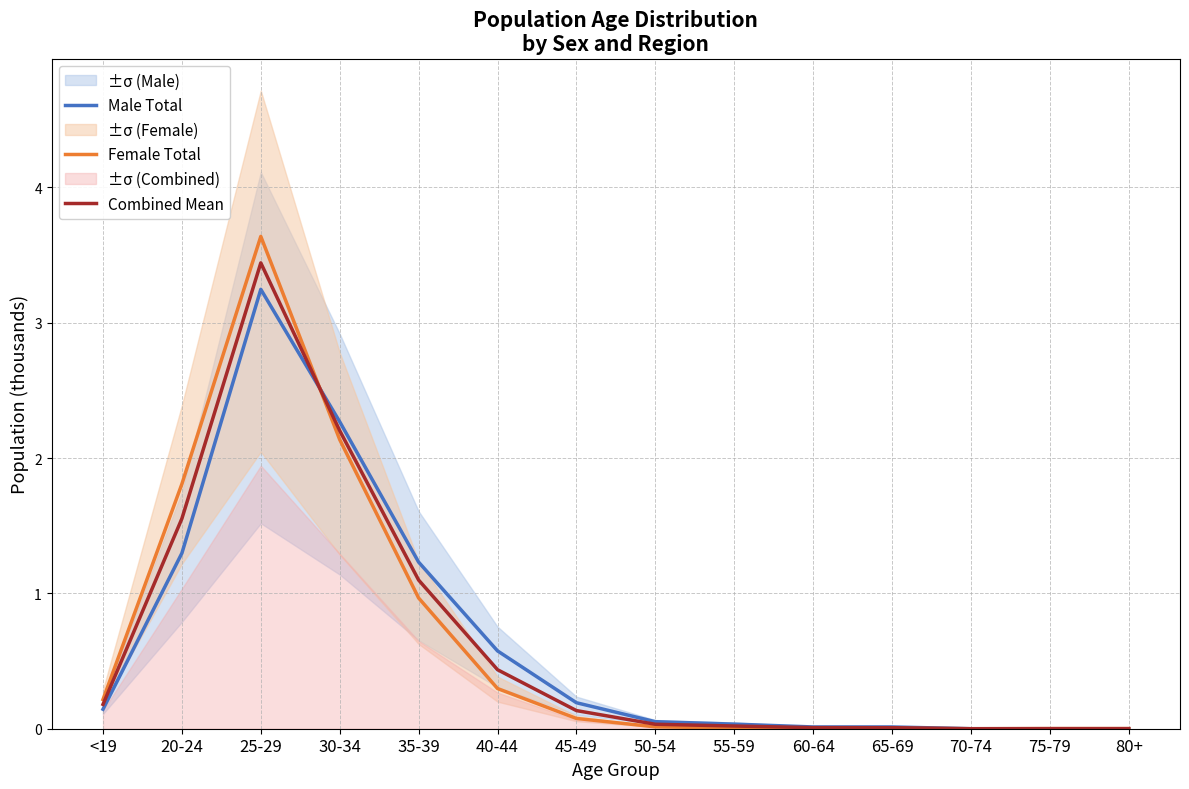

Where is Male Total nearest to the value 1?

35-39